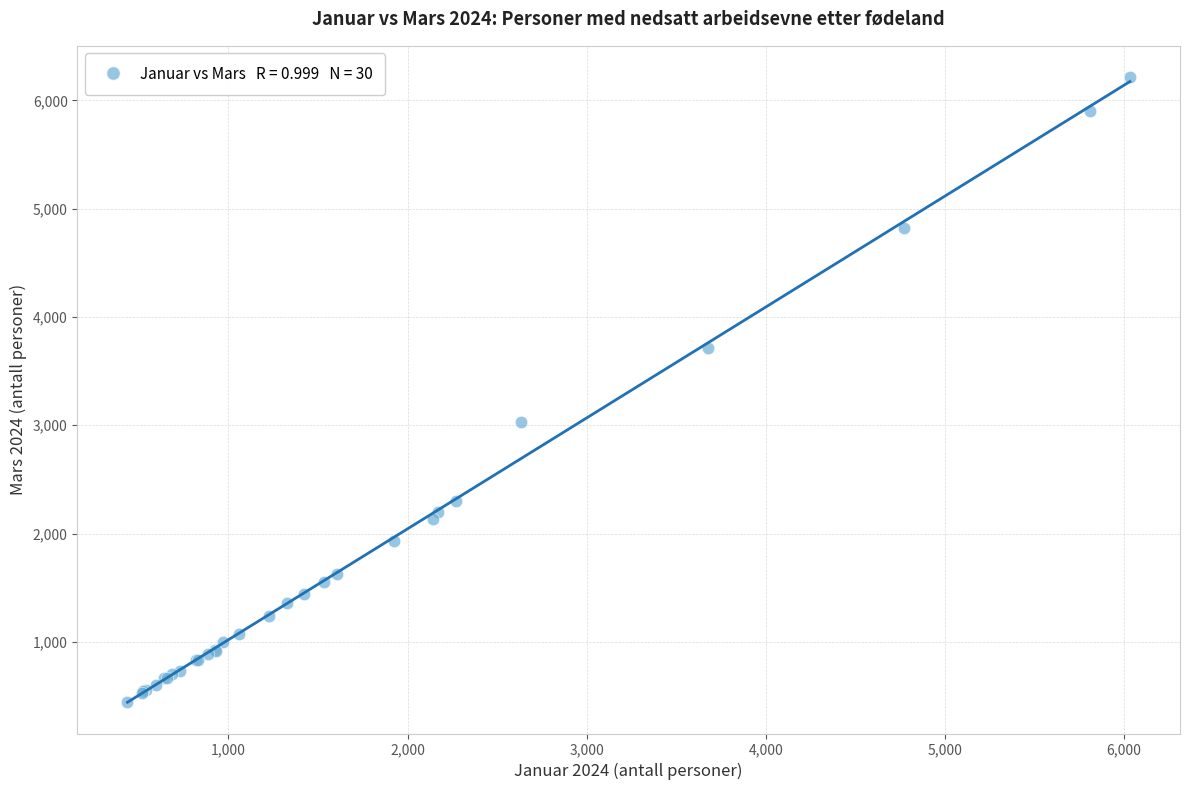

What Y value in the scatter plot is closest to 3331?

3030